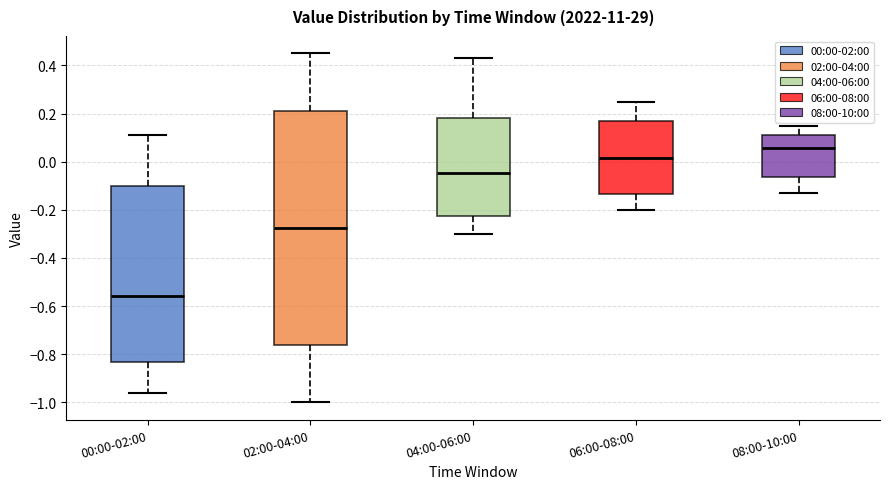

Which box is the tallest, from its lower edge to its upper edge?

02:00-04:00